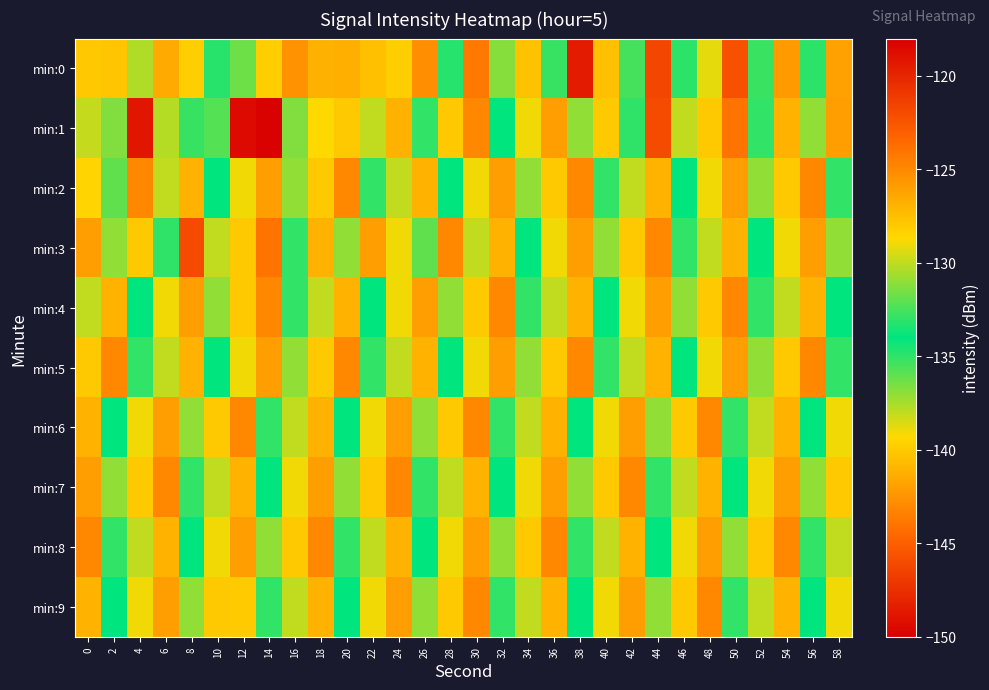

Reading left to right, list all the values displayed in this chart.

min:0: 0=-127.9	2=-140.2	4=-130.3	6=-126.5	8=-128.2	10=-134.9	12=-131.7	14=-128.2	16=-125.4	18=-126.9	20=-126.8	22=-127.5	24=-139.8	26=-125.3	28=-133.2	30=-124.2	32=-131.2	34=-127.6	36=-135.2	38=-119.5	40=-127.6	42=-135.5	44=-121.8	46=-133.1	48=-129.2	50=-122.3	52=-132.8	54=-125.8	56=-133.1	58=-126.1
min:1: 0=-129.9	2=-131.3	4=-119.2	6=-130.2	8=-132.9	10=-135.8	12=-118.6	14=-149.8	16=-131.3	18=-128.7	20=-128.0	22=-130.0	24=-127.0	26=-133.0	28=-128.0	30=-125.0	32=-134.0	34=-129.0	36=-126.0	38=-131.0	40=-128.0	42=-135.0	44=-122.0	46=-130.0	48=-128.0	50=-124.0	52=-133.0	54=-127.0	56=-131.0	58=-126.0
min:2: 0=-128.5	2=-132.0	4=-125.0	6=-130.0	8=-127.0	10=-134.0	12=-129.0	14=-126.0	16=-131.0	18=-128.0	20=-125.0	22=-133.0	24=-130.0	26=-127.0	28=-134.0	30=-129.0	32=-126.0	34=-131.0	36=-128.0	38=-125.0	40=-133.0	42=-130.0	44=-127.0	46=-134.0	48=-129.0	50=-126.0	52=-131.0	54=-128.0	56=-125.0	58=-133.0
min:3: 0=-126.0	2=-131.0	4=-128.0	6=-135.0	8=-122.0	10=-130.0	12=-128.0	14=-124.0	16=-133.0	18=-127.0	20=-131.0	22=-126.0	24=-129.0	26=-132.0	28=-125.0	30=-130.0	32=-127.0	34=-134.0	36=-129.0	38=-126.0	40=-131.0	42=-128.0	44=-125.0	46=-133.0	48=-130.0	50=-127.0	52=-134.0	54=-129.0	56=-126.0	58=-131.0
min:4: 0=-130.0	2=-127.0	4=-134.0	6=-129.0	8=-126.0	10=-131.0	12=-128.0	14=-125.0	16=-133.0	18=-130.0	20=-127.0	22=-134.0	24=-129.0	26=-126.0	28=-131.0	30=-128.0	32=-125.0	34=-133.0	36=-130.0	38=-127.0	40=-134.0	42=-129.0	44=-126.0	46=-131.0	48=-128.0	50=-125.0	52=-133.0	54=-130.0	56=-127.0	58=-134.0
min:5: 0=-128.0	2=-125.0	4=-133.0	6=-130.0	8=-127.0	10=-134.0	12=-129.0	14=-126.0	16=-131.0	18=-128.0	20=-125.0	22=-133.0	24=-130.0	26=-127.0	28=-134.0	30=-129.0	32=-126.0	34=-131.0	36=-128.0	38=-125.0	40=-133.0	42=-130.0	44=-127.0	46=-134.0	48=-129.0	50=-126.0	52=-131.0	54=-128.0	56=-125.0	58=-133.0
min:6: 0=-127.0	2=-134.0	4=-129.0	6=-126.0	8=-131.0	10=-128.0	12=-125.0	14=-133.0	16=-130.0	18=-127.0	20=-134.0	22=-129.0	24=-126.0	26=-131.0	28=-128.0	30=-125.0	32=-133.0	34=-130.0	36=-127.0	38=-134.0	40=-129.0	42=-126.0	44=-131.0	46=-128.0	48=-125.0	50=-133.0	52=-130.0	54=-127.0	56=-134.0	58=-129.0
min:7: 0=-126.0	2=-131.0	4=-128.0	6=-125.0	8=-133.0	10=-130.0	12=-127.0	14=-134.0	16=-129.0	18=-126.0	20=-131.0	22=-128.0	24=-125.0	26=-133.0	28=-130.0	30=-127.0	32=-134.0	34=-129.0	36=-126.0	38=-131.0	40=-128.0	42=-125.0	44=-133.0	46=-130.0	48=-127.0	50=-134.0	52=-129.0	54=-126.0	56=-131.0	58=-128.0
min:8: 0=-125.0	2=-133.0	4=-130.0	6=-127.0	8=-134.0	10=-129.0	12=-126.0	14=-131.0	16=-128.0	18=-125.0	20=-133.0	22=-130.0	24=-127.0	26=-134.0	28=-129.0	30=-126.0	32=-131.0	34=-128.0	36=-125.0	38=-133.0	40=-130.0	42=-127.0	44=-134.0	46=-129.0	48=-126.0	50=-131.0	52=-128.0	54=-125.0	56=-133.0	58=-130.0
min:9: 0=-127.0	2=-134.0	4=-129.0	6=-126.0	8=-131.0	10=-128.0	12=-140.0	14=-133.0	16=-130.0	18=-127.0	20=-134.0	22=-129.0	24=-126.0	26=-131.0	28=-128.0	30=-125.0	32=-133.0	34=-130.0	36=-127.0	38=-134.0	40=-129.0	42=-126.0	44=-131.0	46=-128.0	48=-125.0	50=-133.0	52=-130.0	54=-127.0	56=-134.0	58=-129.0